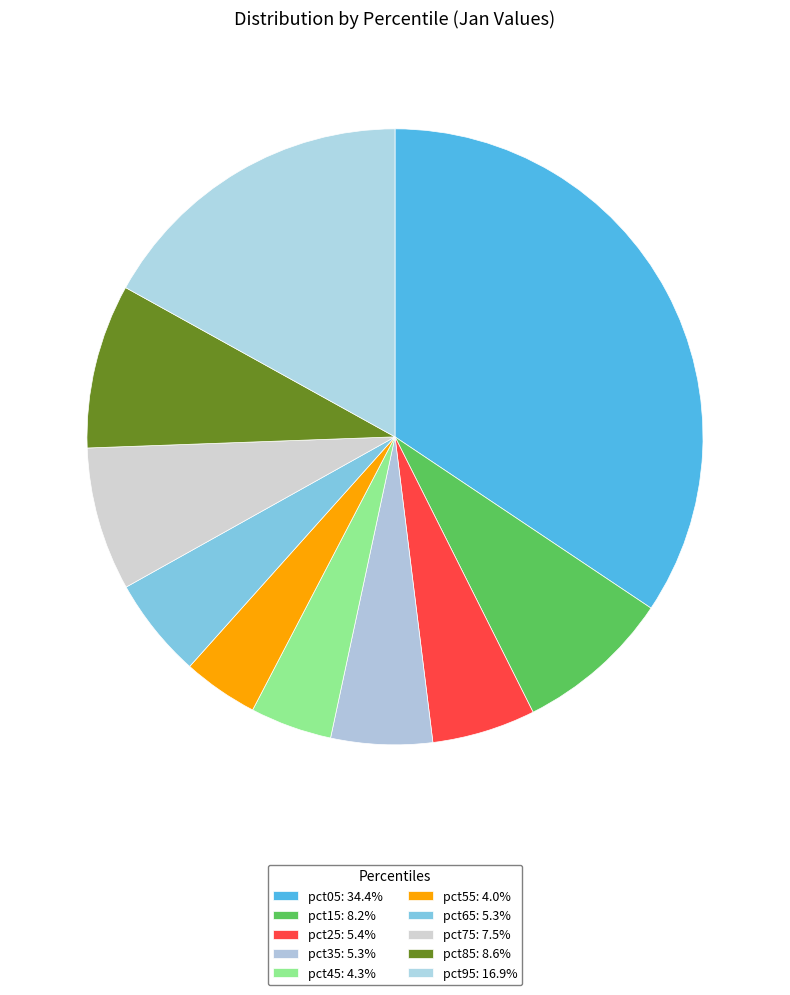

How many segments does this pie chart have?

10